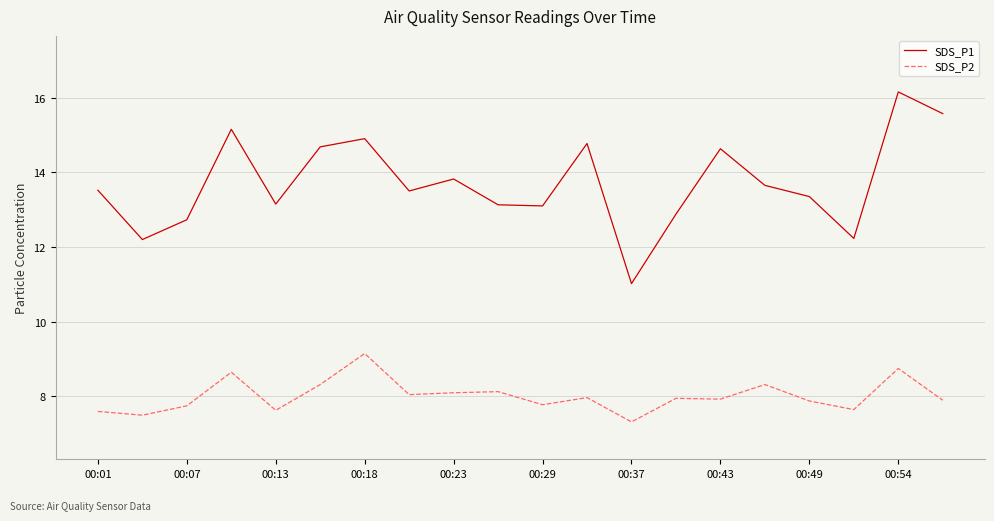

Rank the series by their average value, from highest to lowest.

SDS_P1, SDS_P2